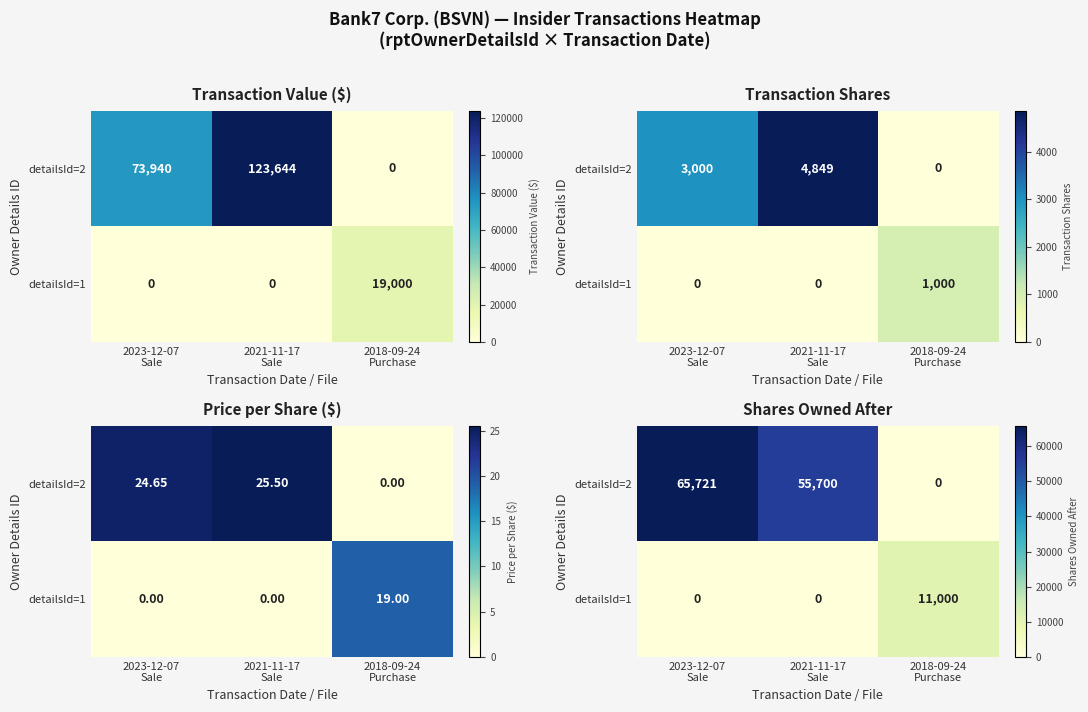

What is the difference between the highest and lowest values at 2018-09-24
Purchase?

11000